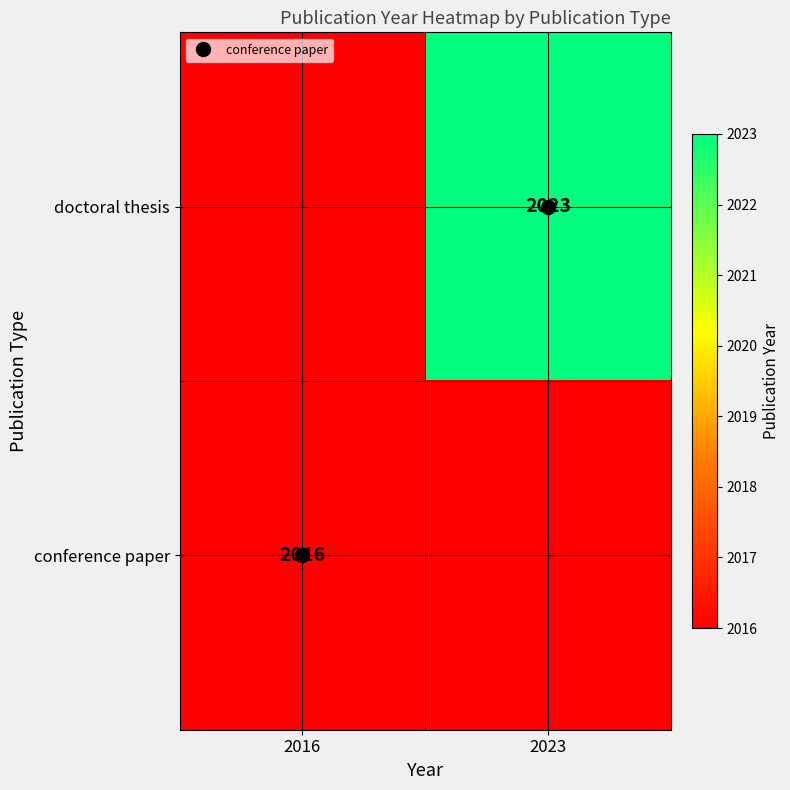

What is the maximum value for doctoral thesis?

2023